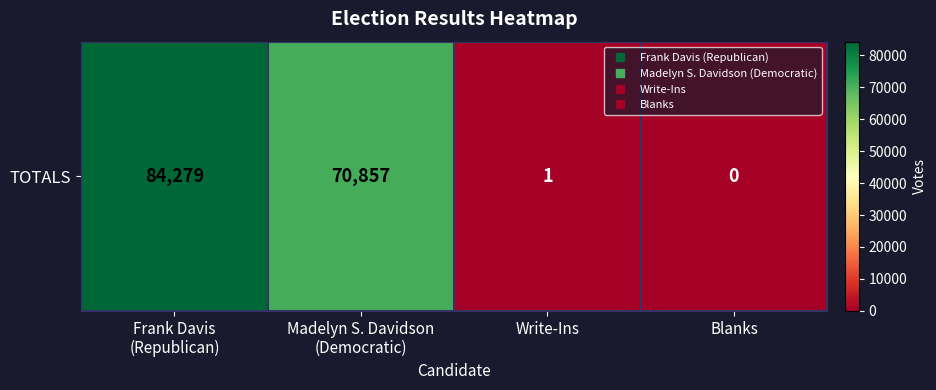

Reading left to right, extract all data points from this chart.

84279	70857	1	0